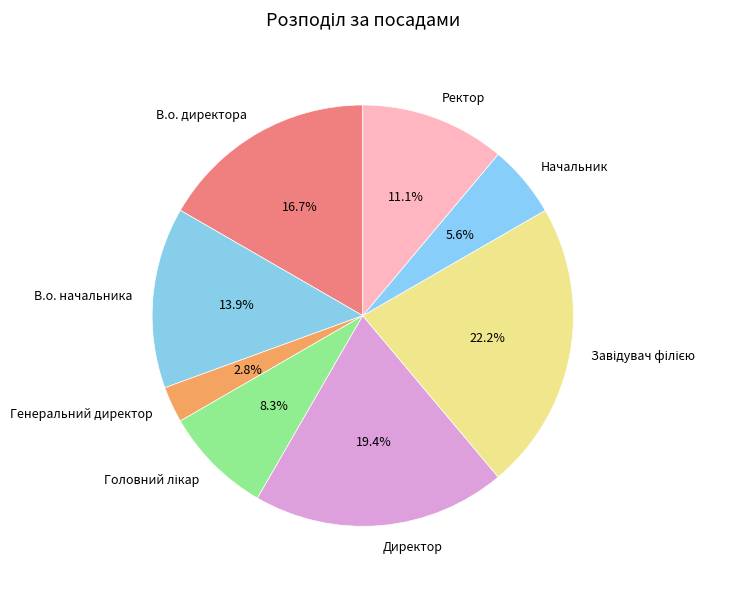

How much of the chart is everything except Генеральний директор?

97.2%